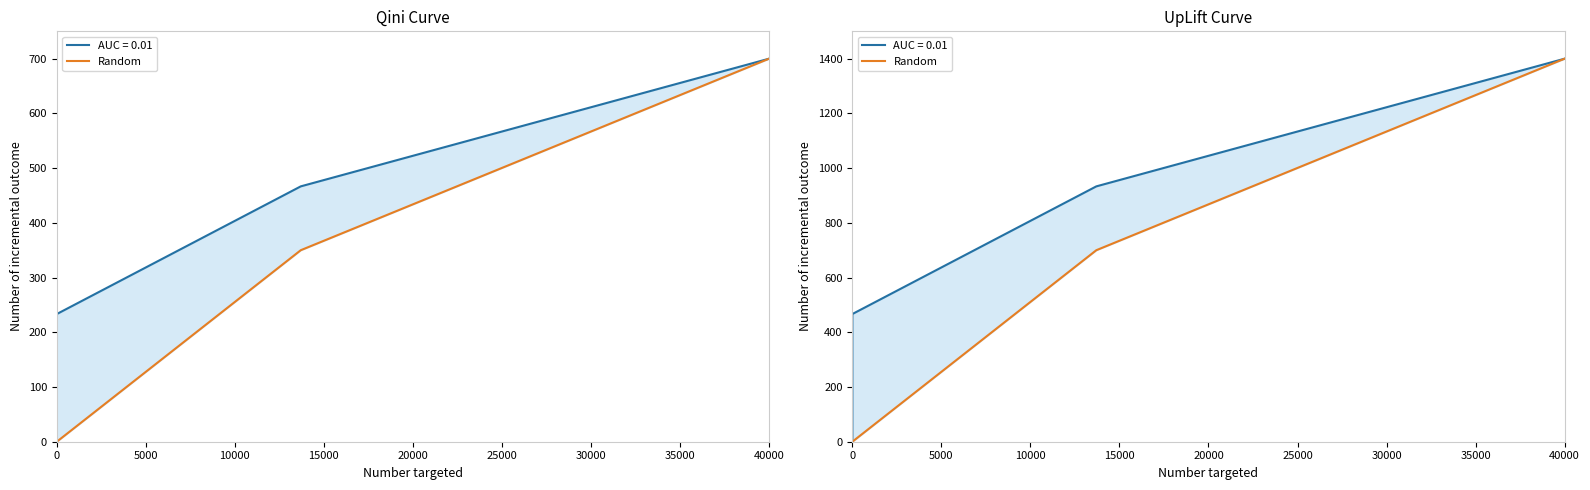

The chart shows a value of 303 at 10000. True or false?

False